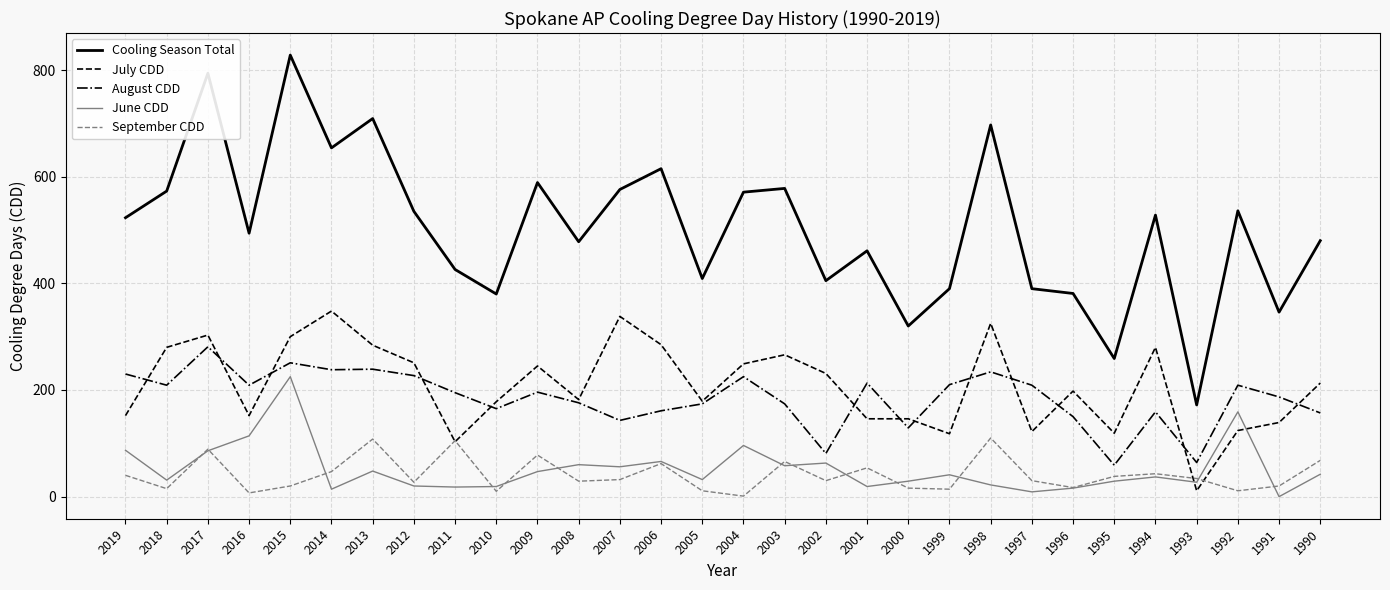

What is the difference between the maximum and second lowest values in the June CDD series?

216